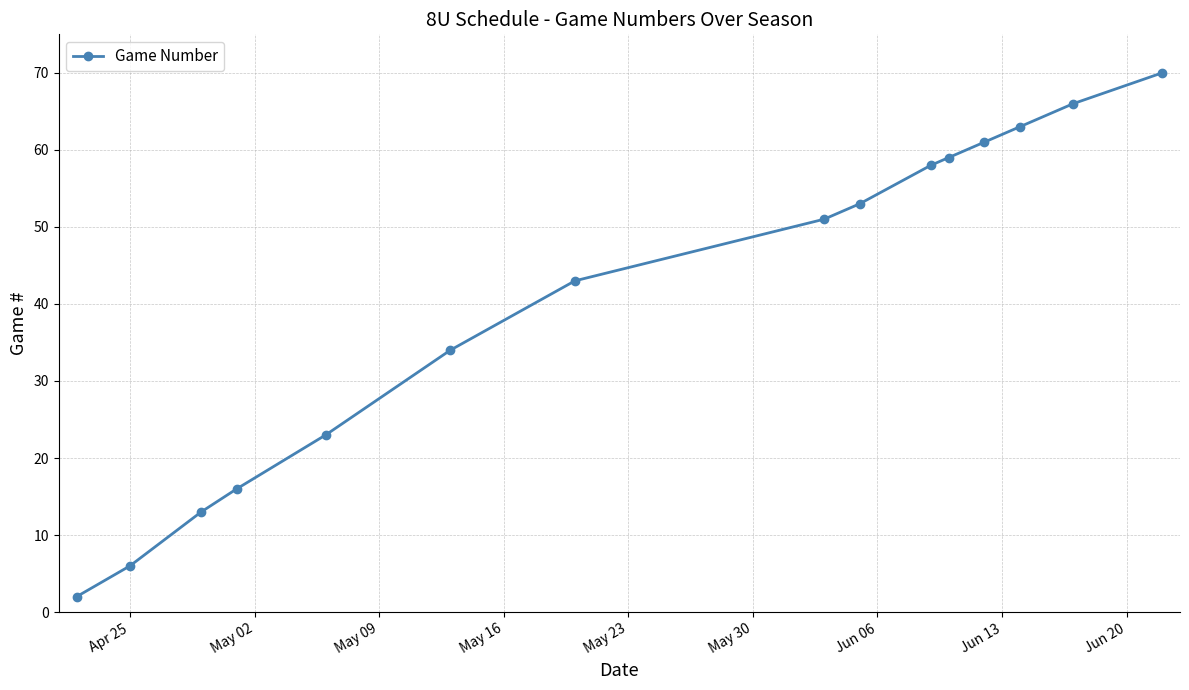

What is the difference between the second highest and minimum values?

64